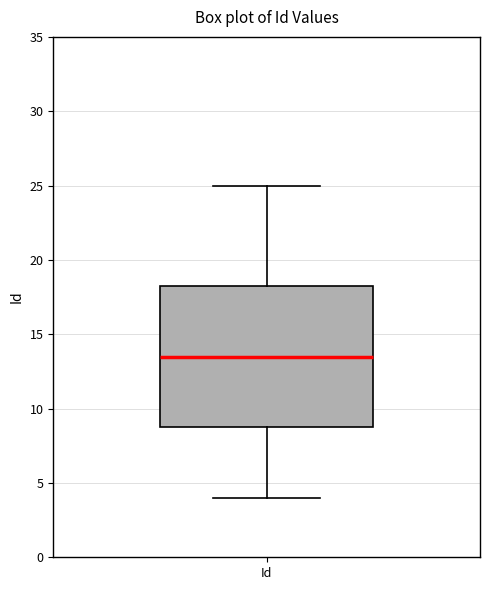

Transcribe this box plot: give where the median line is, the range the box spans, and where the two whiskers end, as read against the y-axis. The values are not printed on the chart, so give them approximately, as read against the axis.

median 13.5, box 9.0 to 18.5, whiskers 4.0 to 25.0